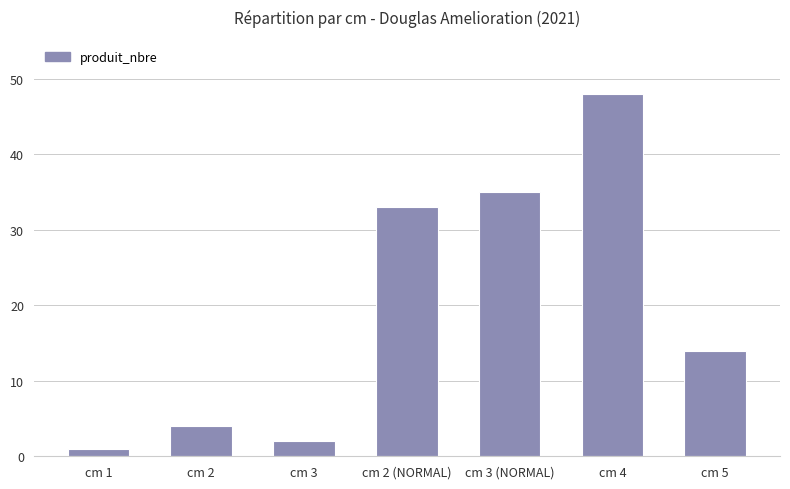

List the labels in order of value, largest first.

cm 4, cm 3 (NORMAL), cm 2 (NORMAL), cm 5, cm 2, cm 3, cm 1